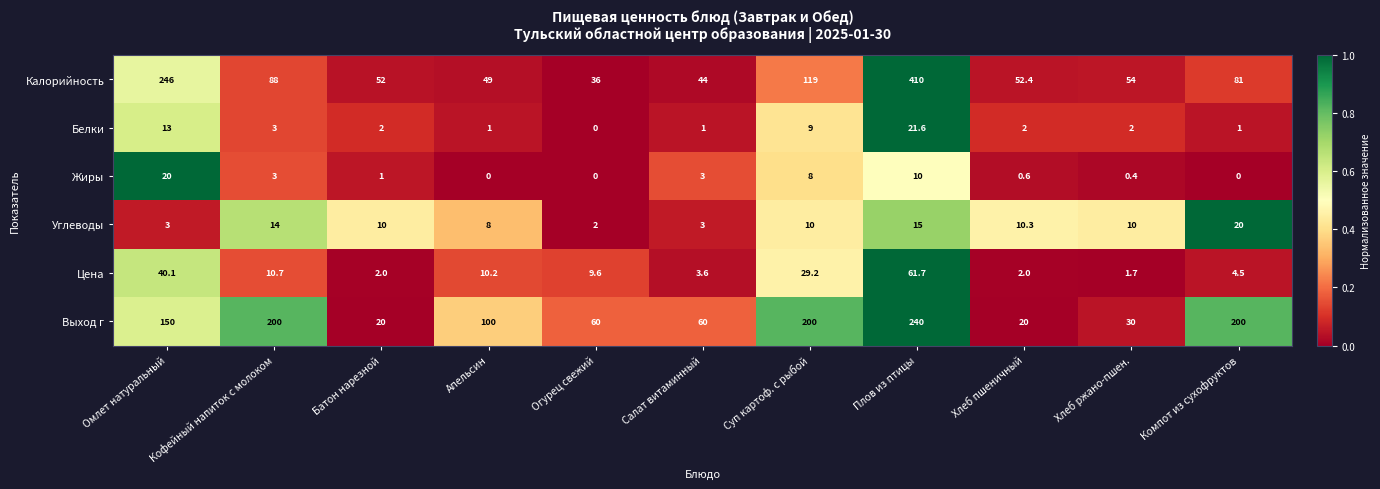

The Белки series shows 2.8 at Хлеб пшеничный. True or false?

False